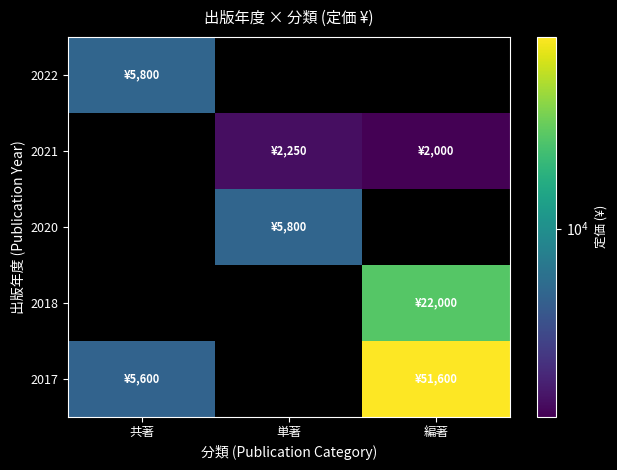

Rank the series by their average value, from lowest to highest.

2022, 2021, 2020, 2018, 2017